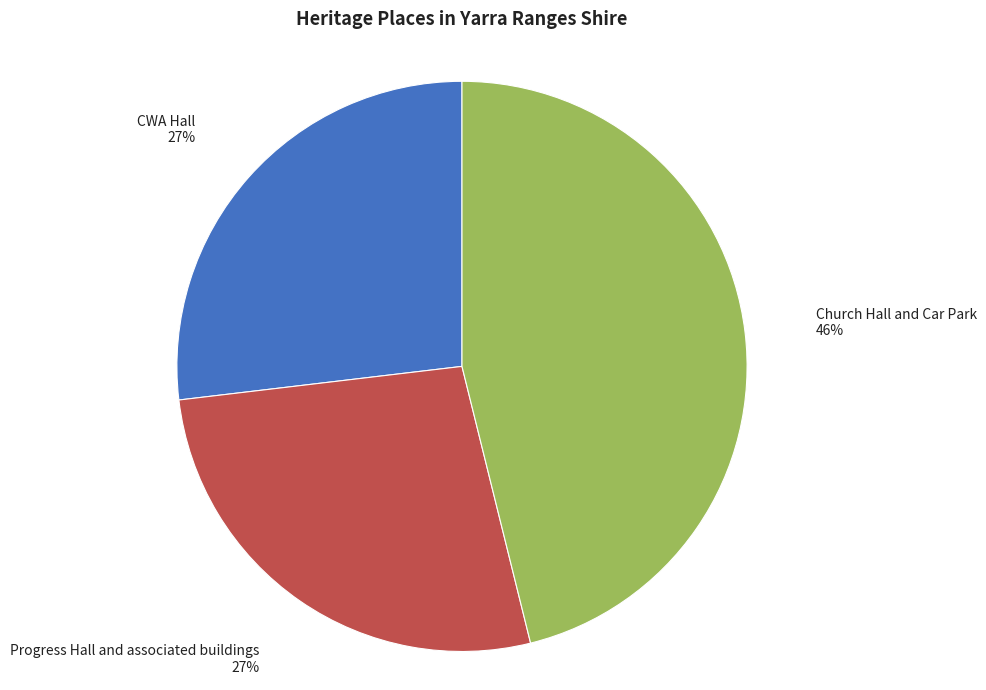

Approximately how many times larger is the value at Progress Hall and associated buildings compared to CWA Hall?

1.0